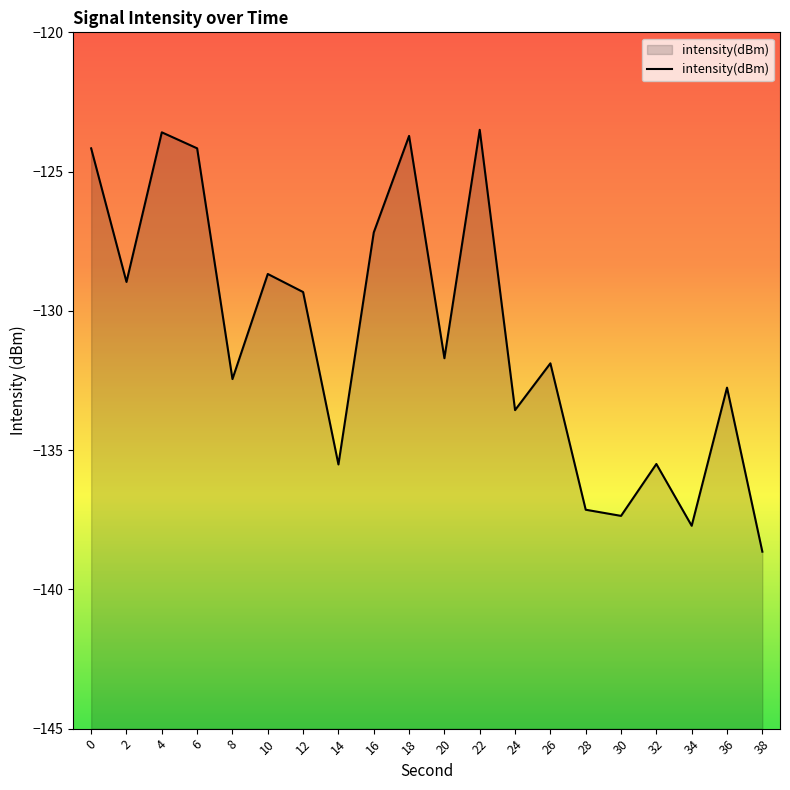

Where is the first local maximum?

4